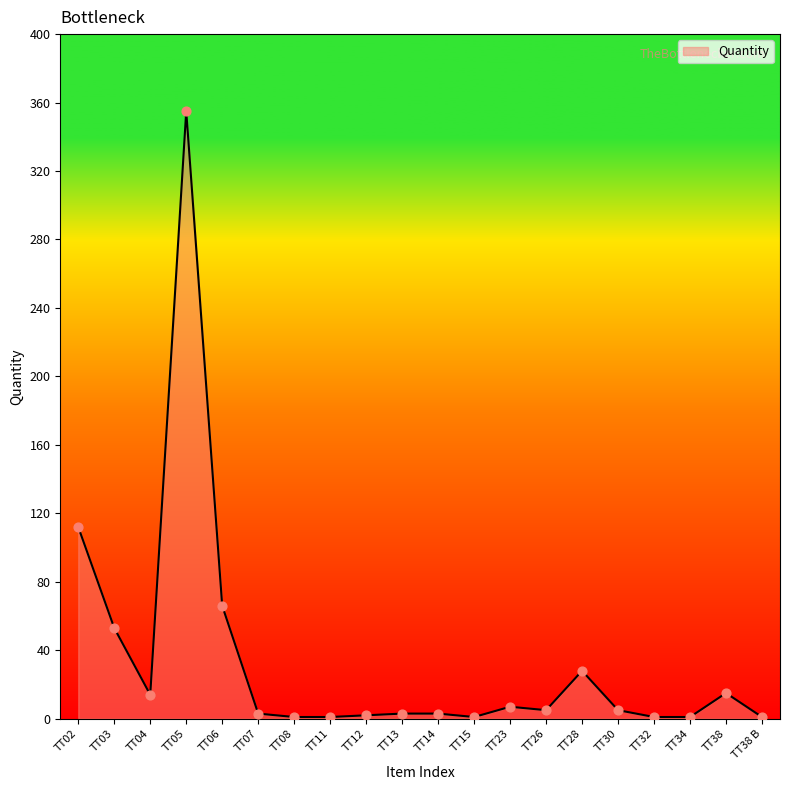

What is the difference between the maximum and minimum values?

354